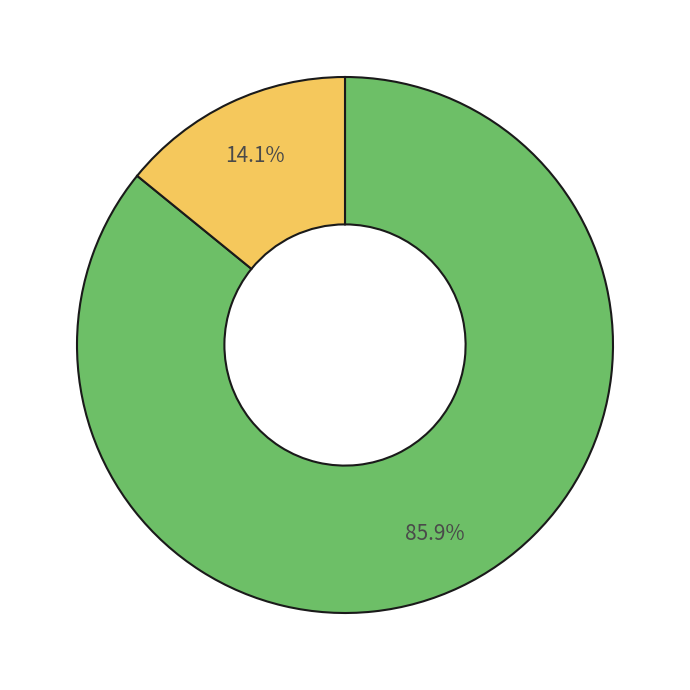

Is there a majority slice in this chart?

Yes